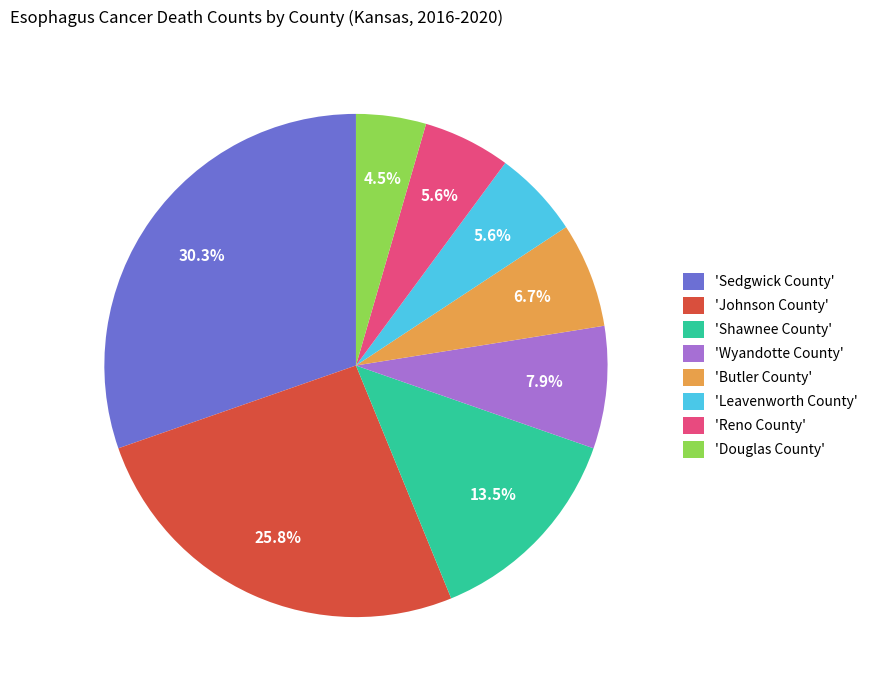

Count the number of slices in the pie.

8